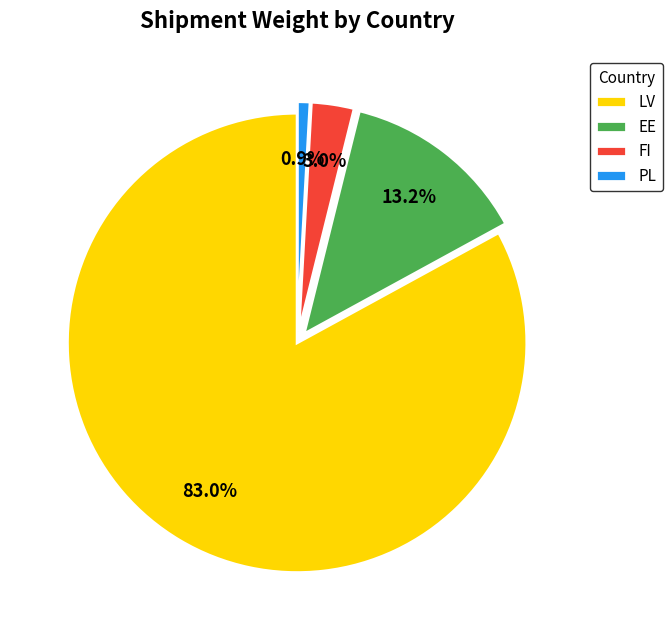

What percentage is NOT represented by PL?

99.1%